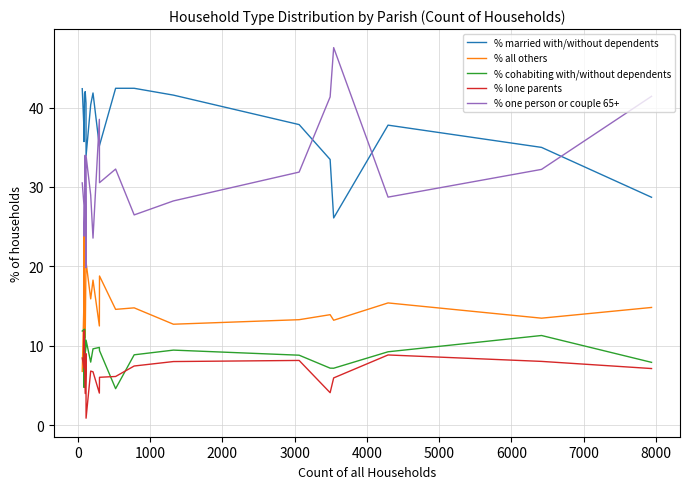

True or false: % married with/without dependents and % cohabiting with/without dependents cross at least once.

False